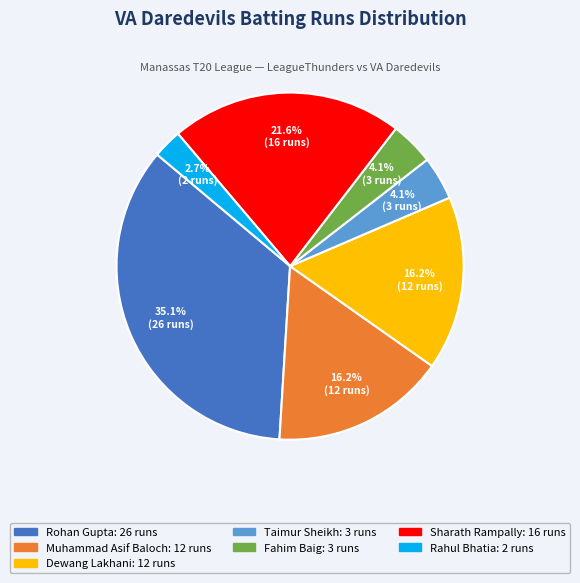

Is there a majority slice in this chart?

No